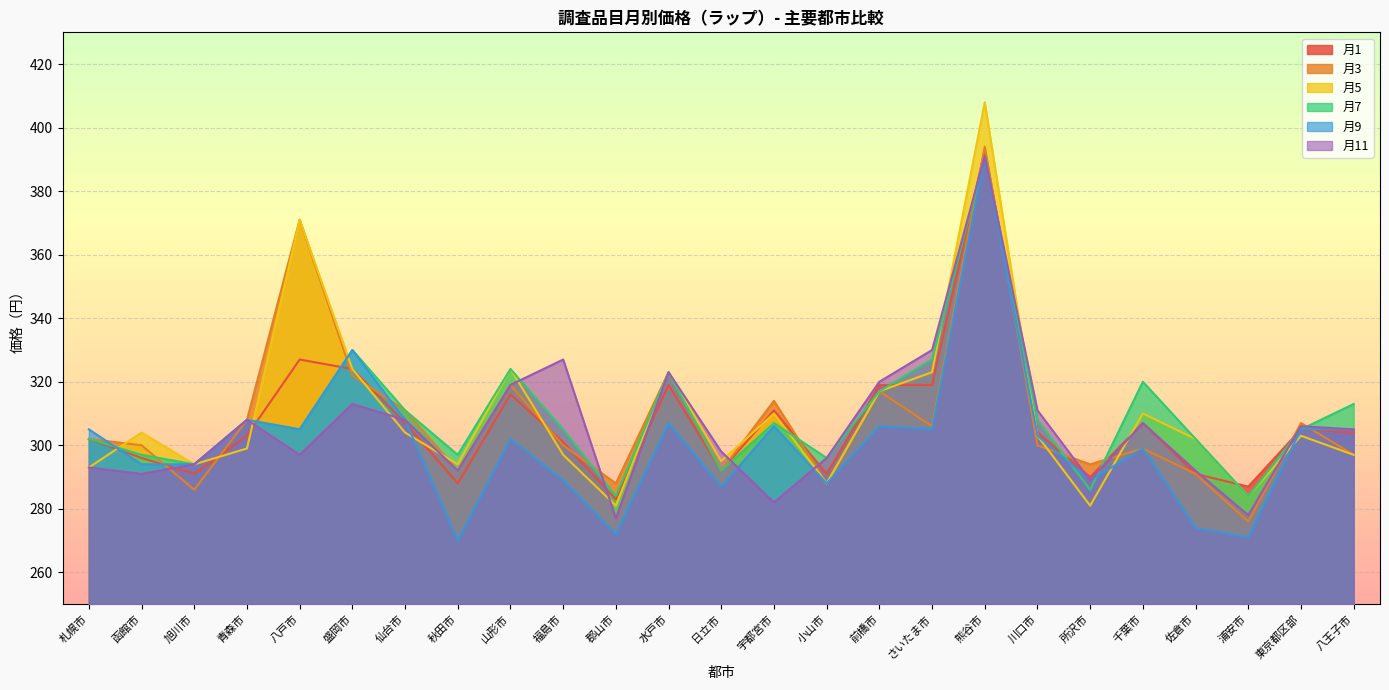

At which label does 月1 reach its peak?

熊谷市